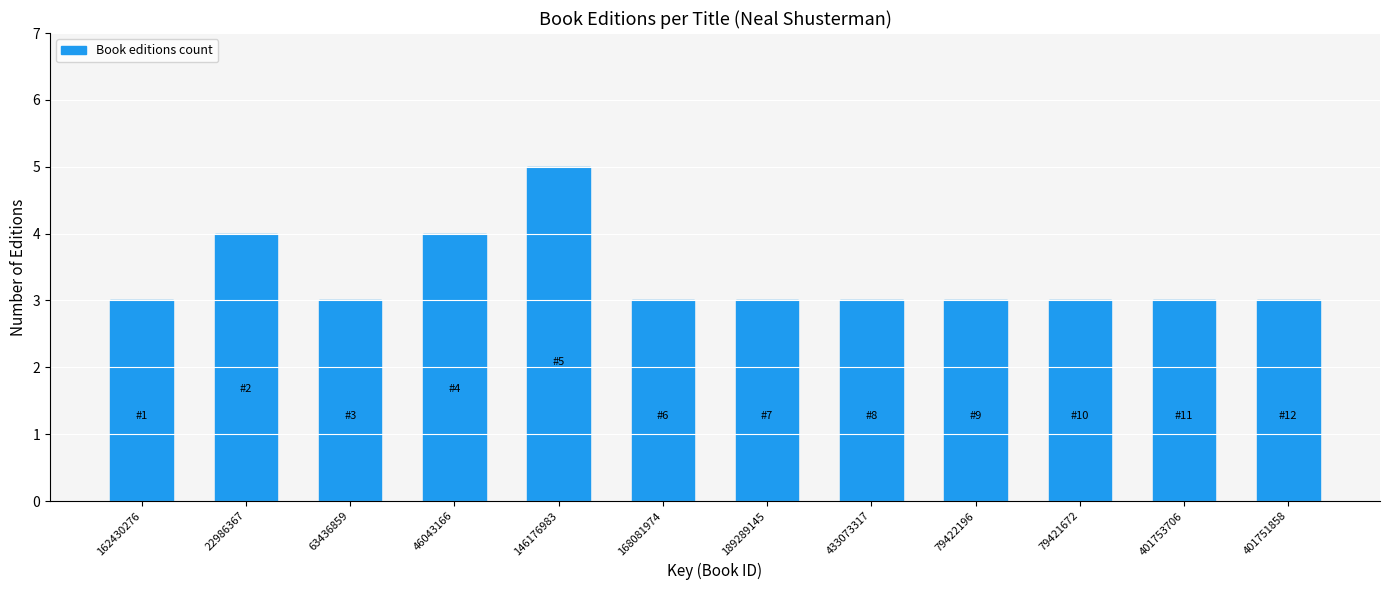

Reading right to left, extract all data points from this chart.

401751858=3	401753706=3	79421672=3	79422196=3	433073317=3	189289145=3	168081974=3	146176983=5	46043166=4	63436859=3	22986367=4	162430276=3